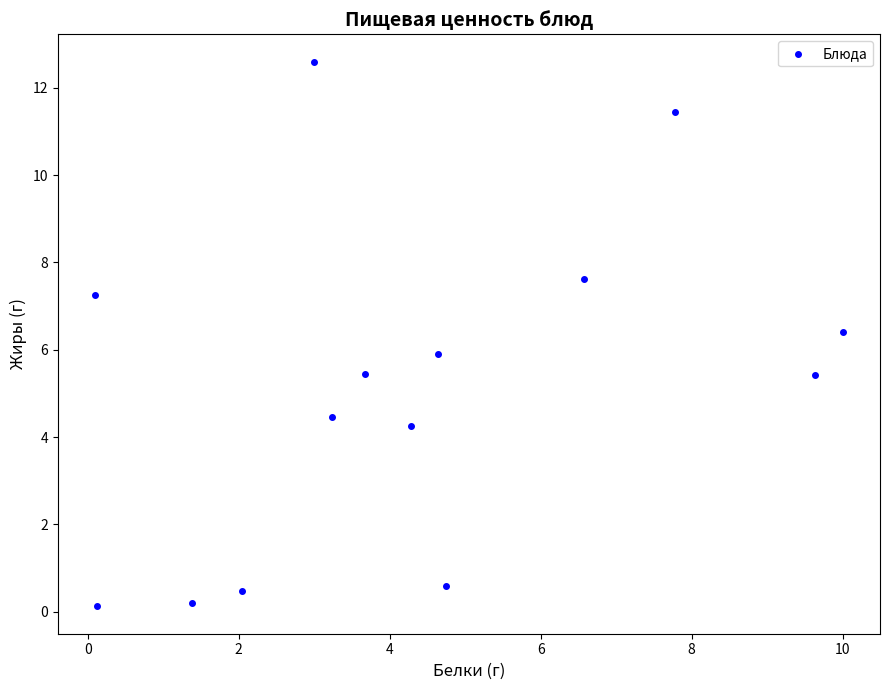

What is the range of X values (max minus min)?

9.9